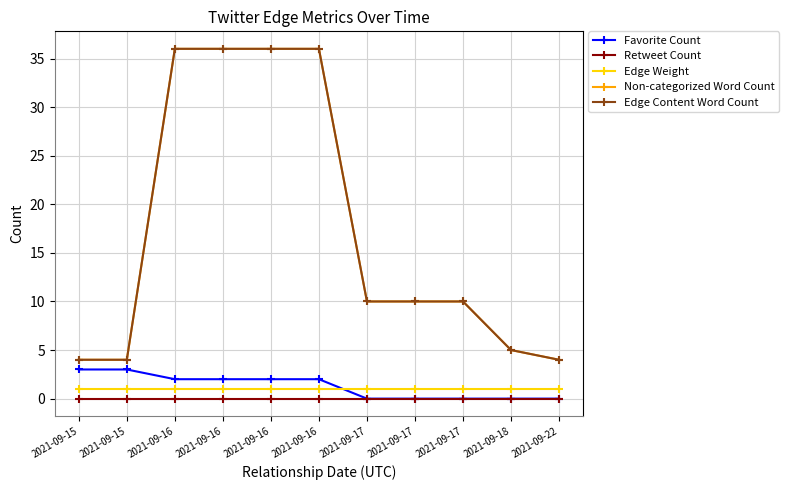

Reading left to right, what are all the values shown in this chart?

Favorite Count: 2021-09-15=3	2021-09-15=3	2021-09-16=2	2021-09-16=2	2021-09-16=2	2021-09-16=2	2021-09-17=0	2021-09-17=0	2021-09-17=0	2021-09-18=0	2021-09-22=0
Retweet Count: 2021-09-15=0	2021-09-15=0	2021-09-16=0	2021-09-16=0	2021-09-16=0	2021-09-16=0	2021-09-17=0	2021-09-17=0	2021-09-17=0	2021-09-18=0	2021-09-22=0
Edge Weight: 2021-09-15=1	2021-09-15=1	2021-09-16=1	2021-09-16=1	2021-09-16=1	2021-09-16=1	2021-09-17=1	2021-09-17=1	2021-09-17=1	2021-09-18=1	2021-09-22=1
Non-categorized Word Count: 2021-09-15=4	2021-09-15=4	2021-09-16=36	2021-09-16=36	2021-09-16=36	2021-09-16=36	2021-09-17=10	2021-09-17=10	2021-09-17=10	2021-09-18=5	2021-09-22=4
Edge Content Word Count: 2021-09-15=4	2021-09-15=4	2021-09-16=36	2021-09-16=36	2021-09-16=36	2021-09-16=36	2021-09-17=10	2021-09-17=10	2021-09-17=10	2021-09-18=5	2021-09-22=4